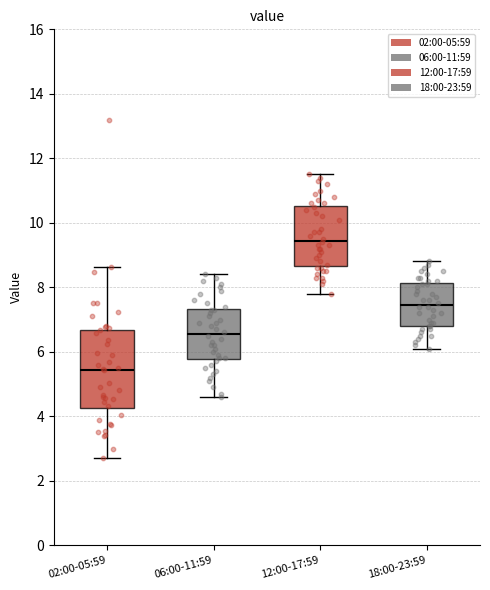

Where does the lower whisker of the box for 06:00-11:59 end on the y-axis? The values are not printed on the chart, so give them approximately, as read against the axis.

4.6